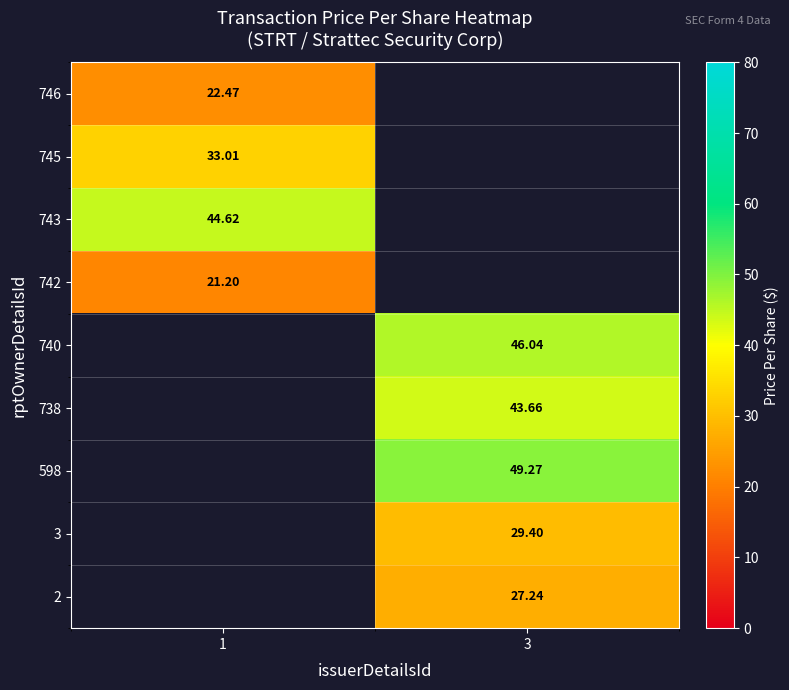

Is the value of 3 at 3 greater than the value of 2 at 3?

Yes